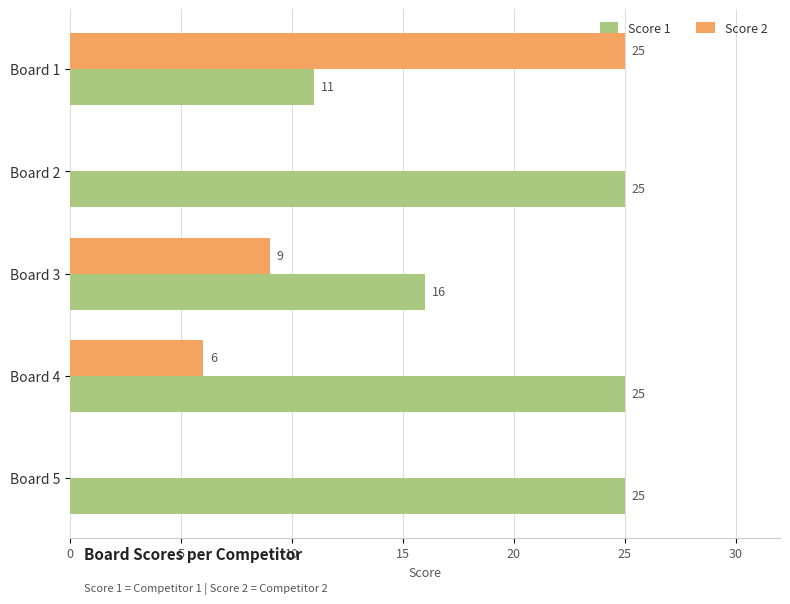

Which series has the largest range (max minus min)?

Score 2